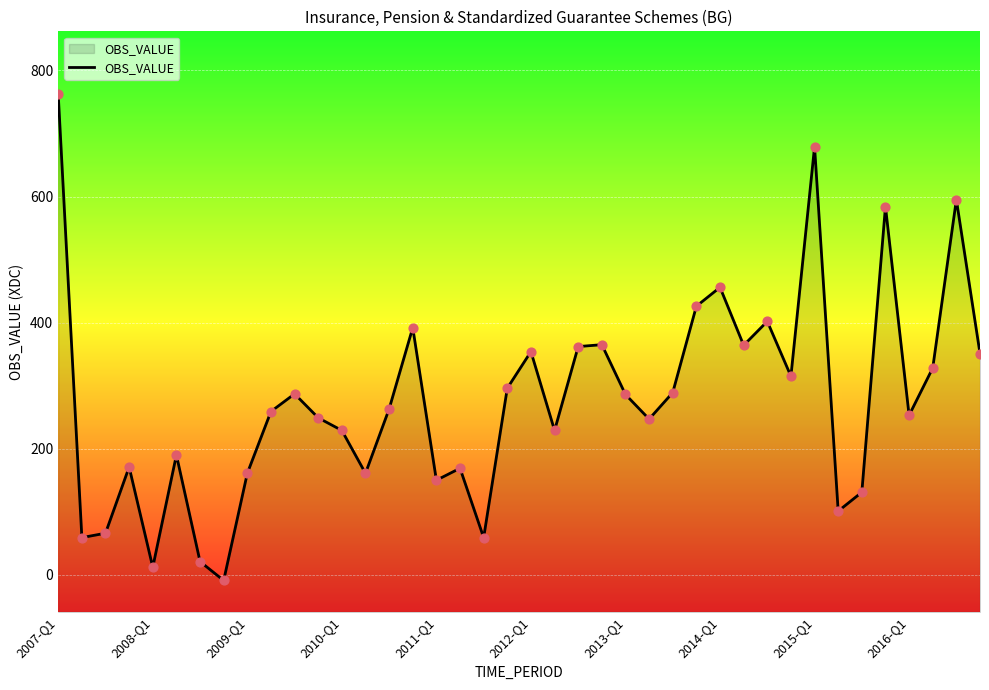

What is the change in value from 2014-Q1 to 21?

+238